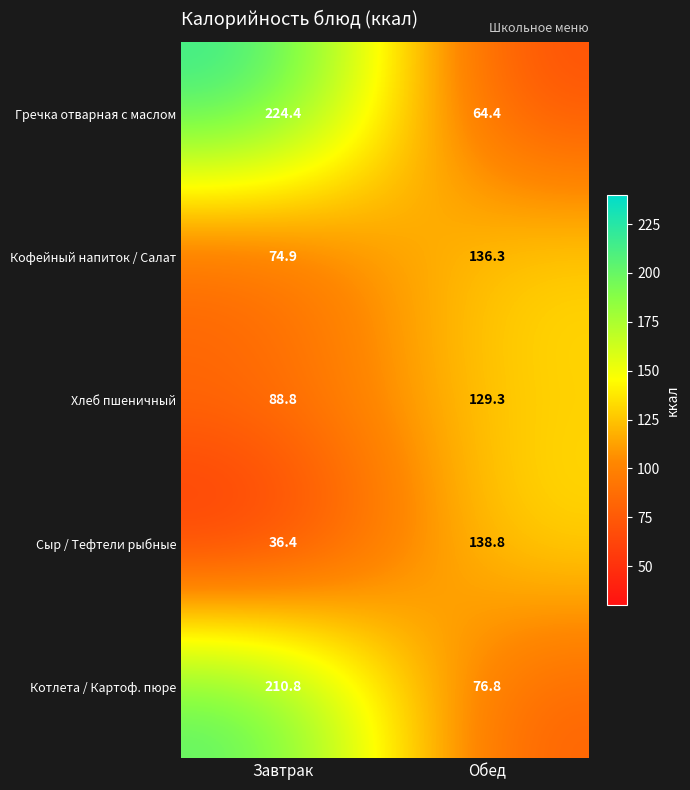

What is the spread (max minus min) of values at Завтрак?

188.0